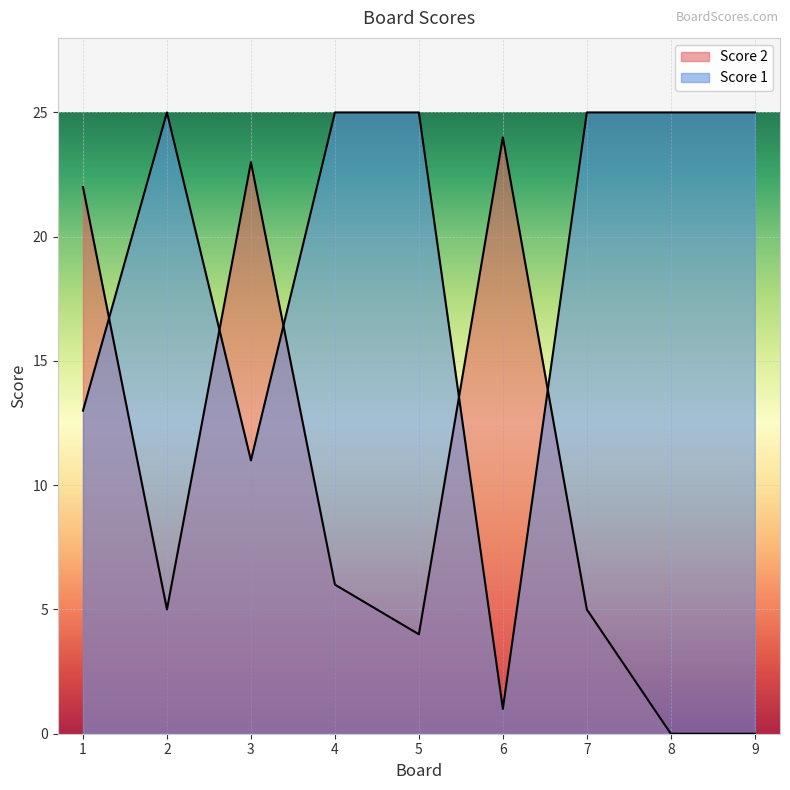

What is the sum of the Score 1 values at 9 and 1?

38